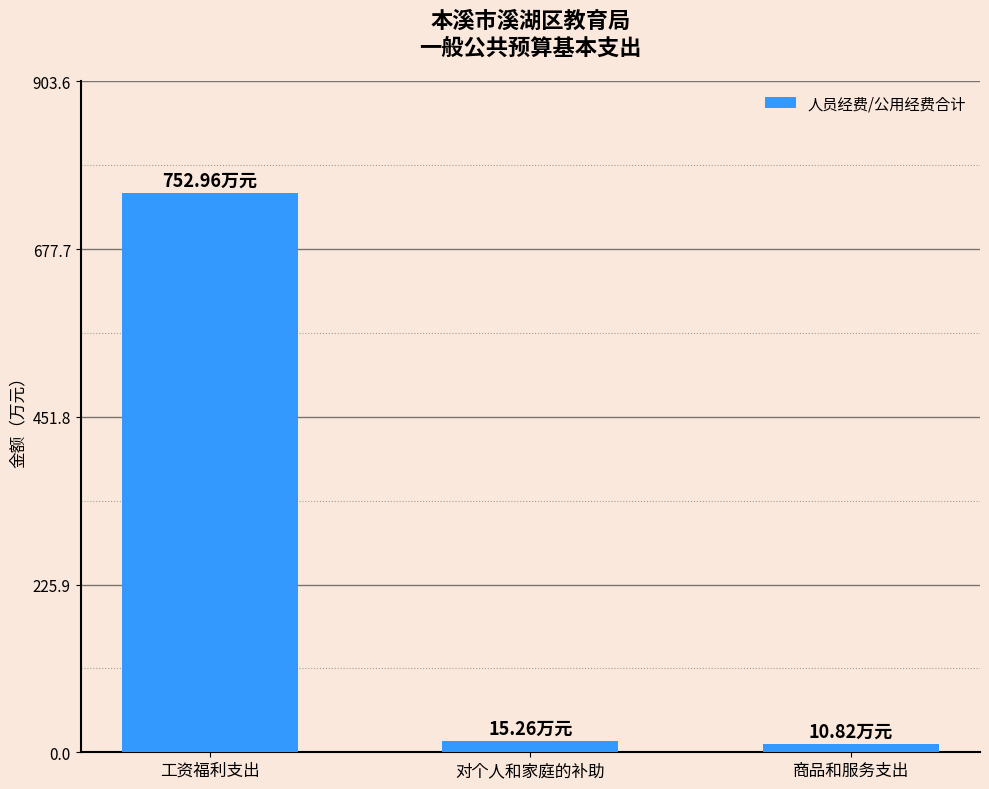

What is the label of the 1st bar from the right?

商品和服务支出